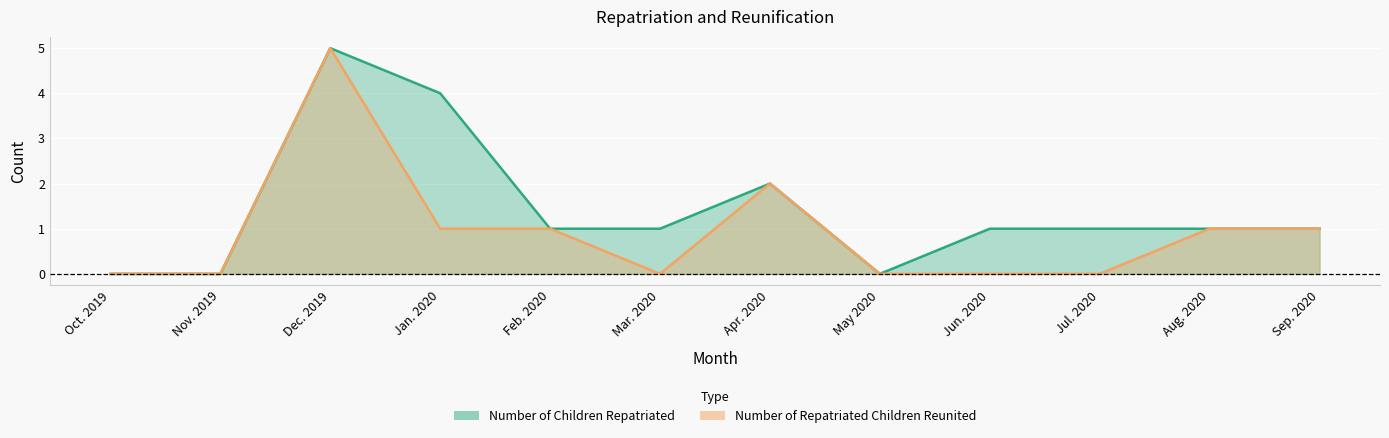

True or false: Number of Children Repatriated has a value of 2 at Feb. 2020.

False